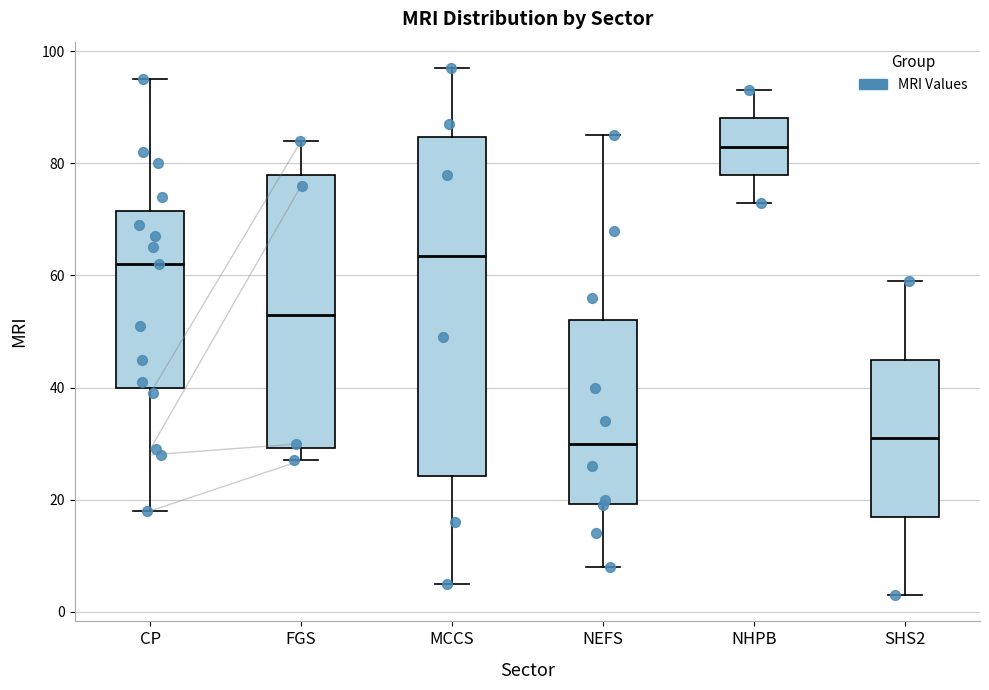

Where is the lower edge of the box for NHPB on the y-axis? The values are not printed on the chart, so give them approximately, as read against the axis.

78